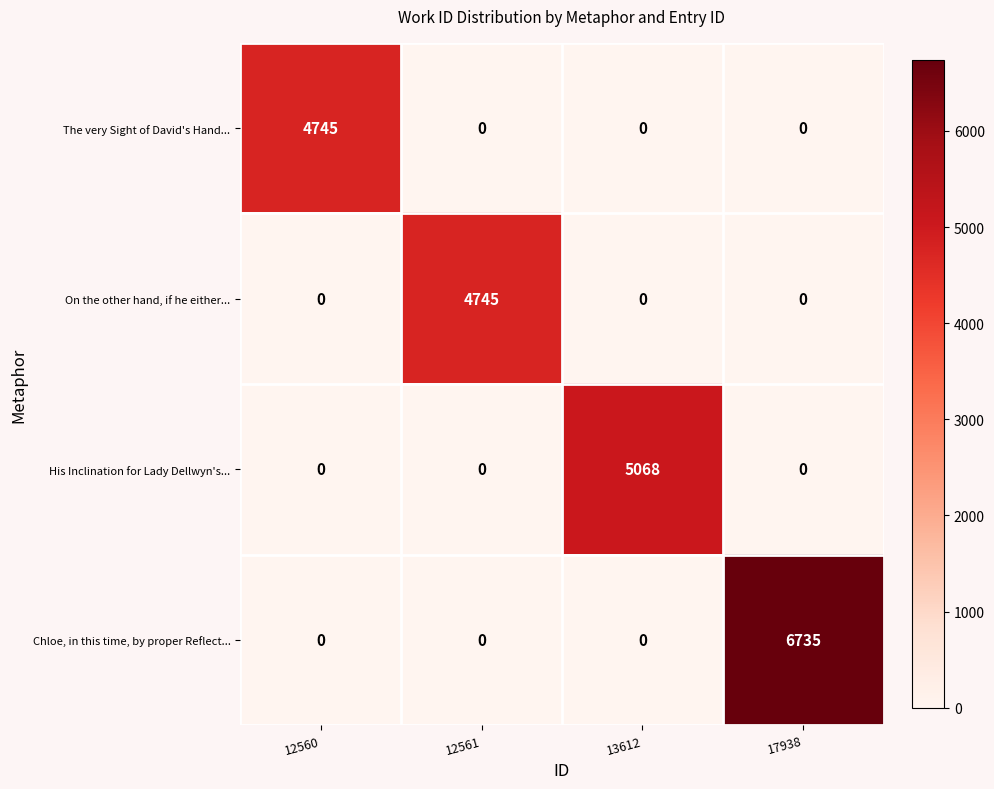

What is the greatest value displayed?

6735